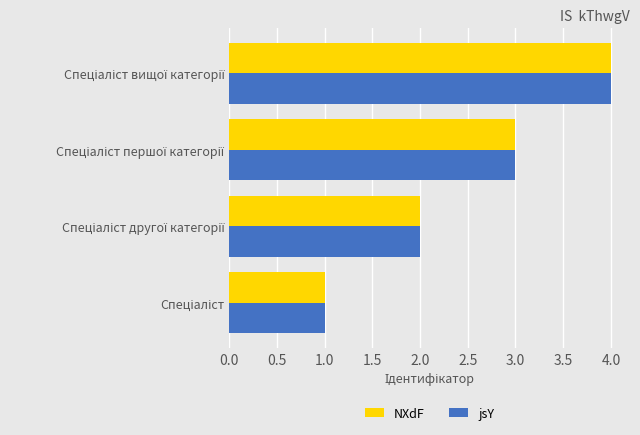

What is the sum of all jsY values?

10